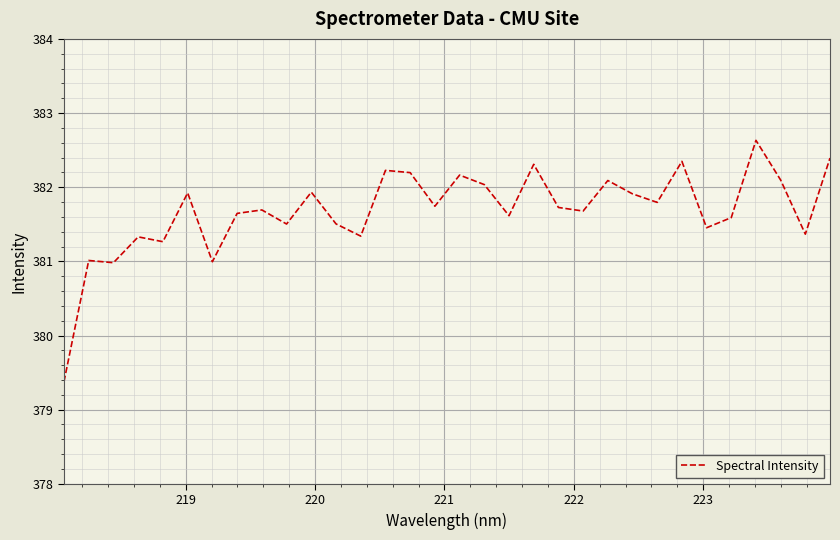

What is the difference between the maximum and minimum values?

3.3